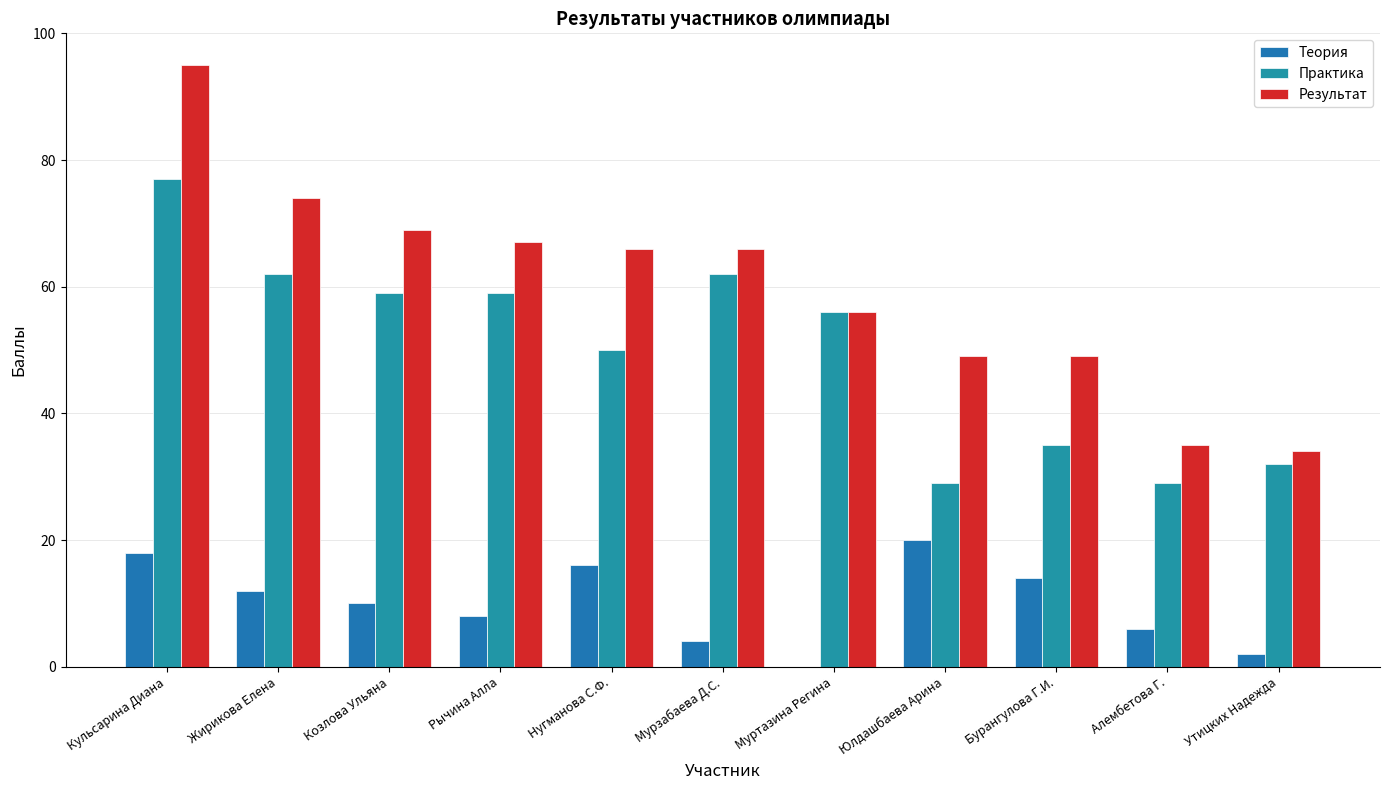

What is the label of the 9th bar from the right?

Козлова Ульяна